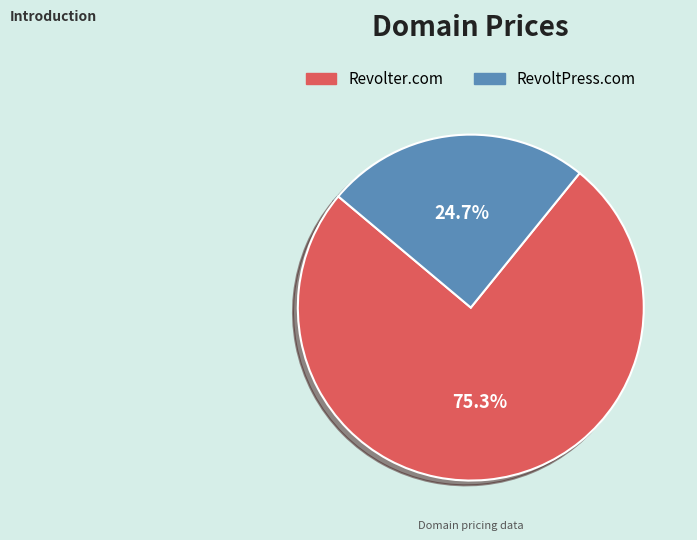

Which slice is the largest?

Revolter.com